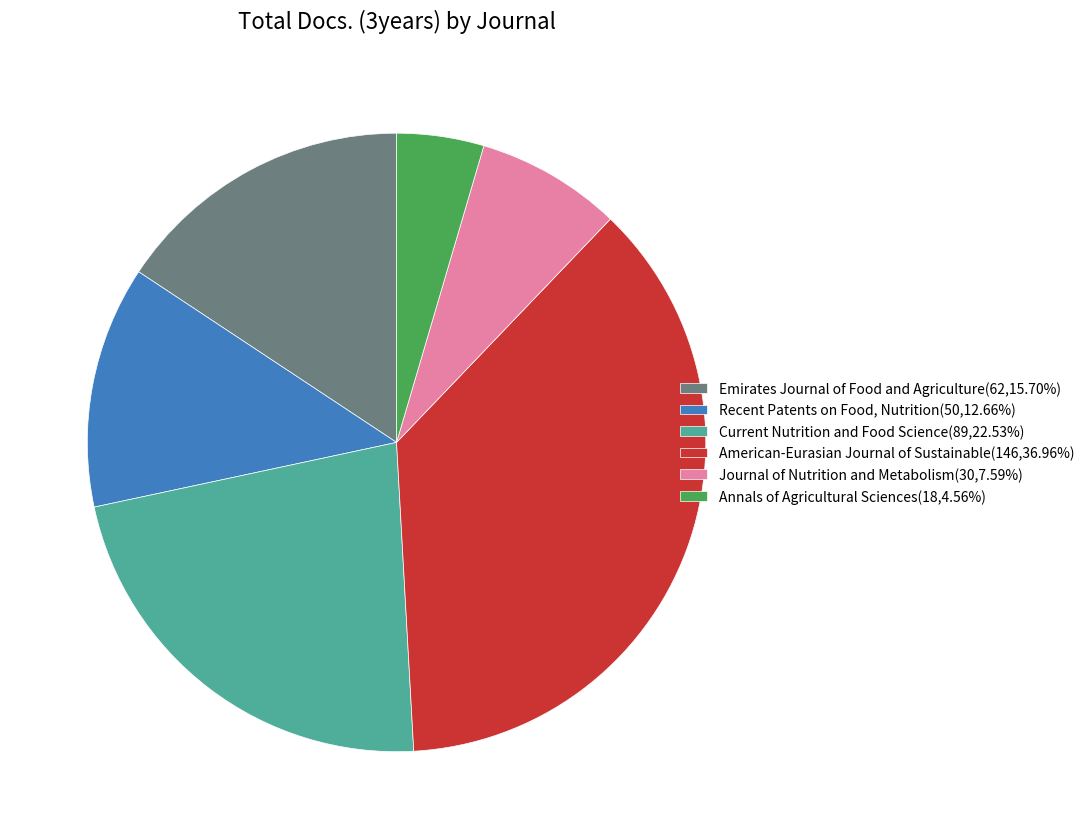

Does Recent Patents on Food, Nutrition(50,12.66%) account for over 50% of the chart?

No